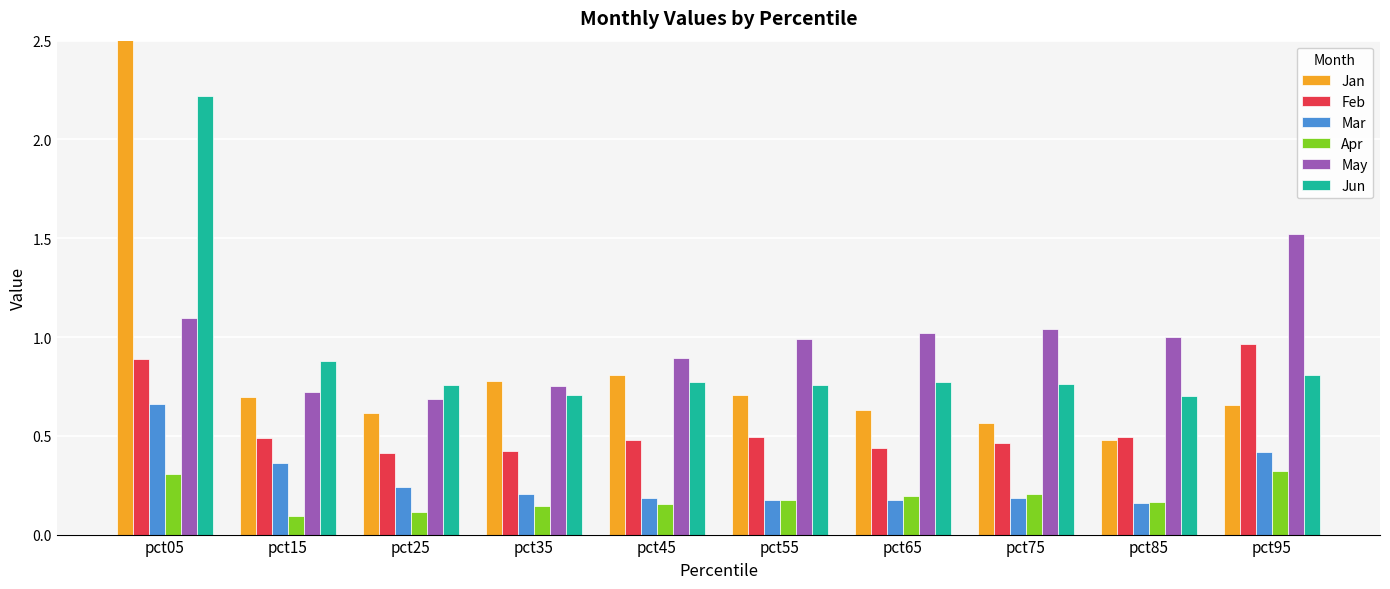

What is the average value of the Jan series?

0.9